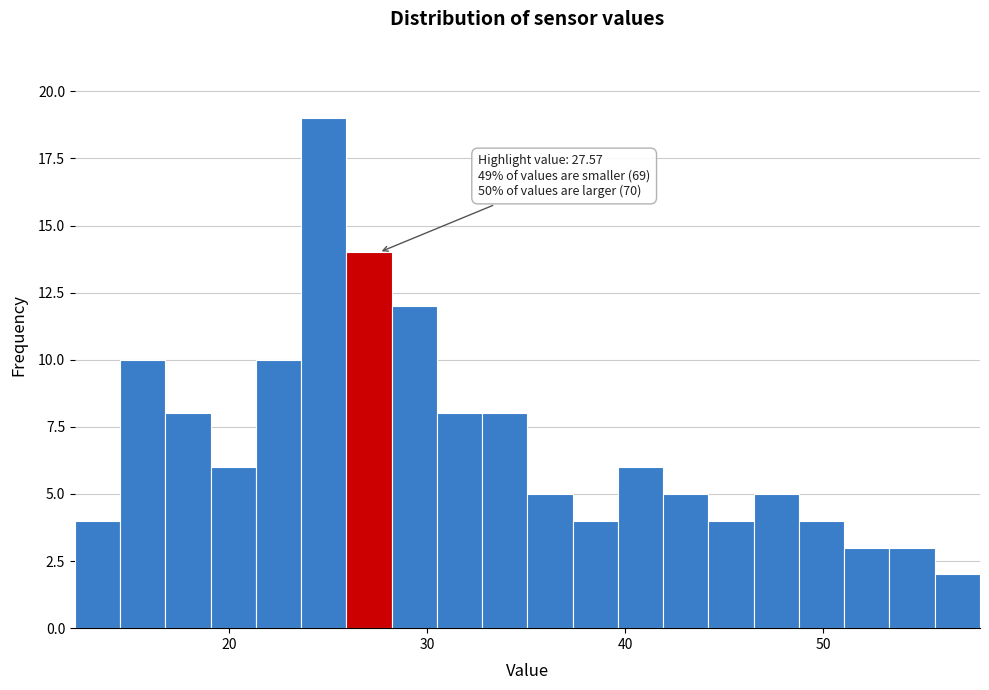

Around what value on the x-axis is the tallest bar? Give the approximate position of its centre, as read against the axis.

25